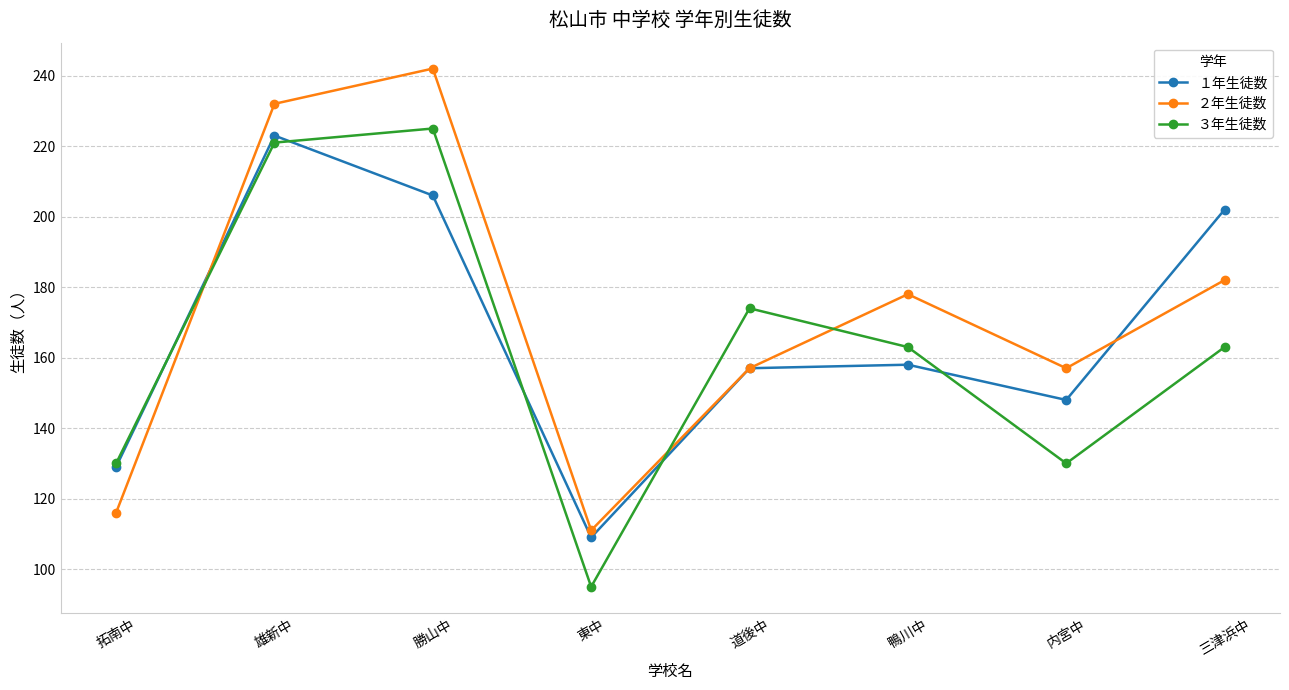

How many distinct data groups are displayed?

3